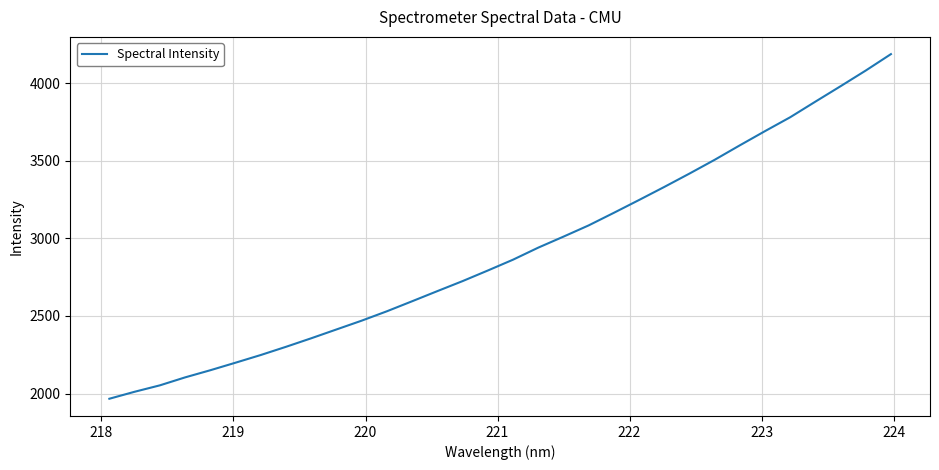

What is the difference between the maximum and minimum values?

2220.4